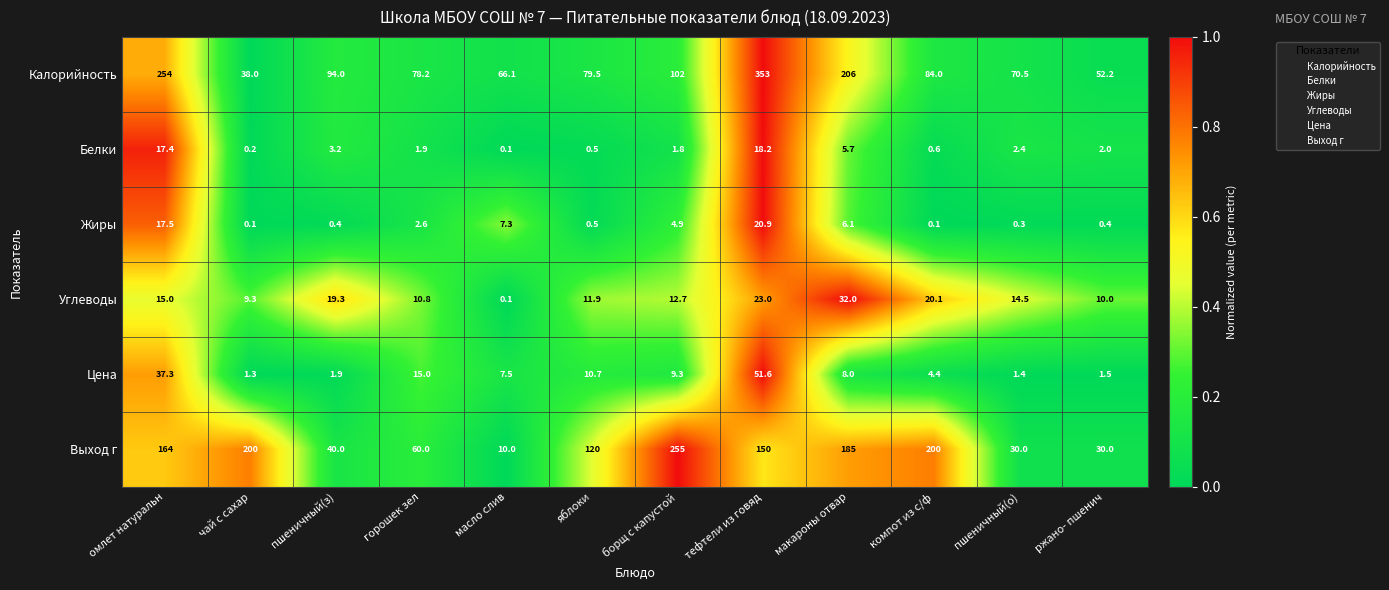

The Белки series shows 1.5 at тефтели из говяд. True or false?

False